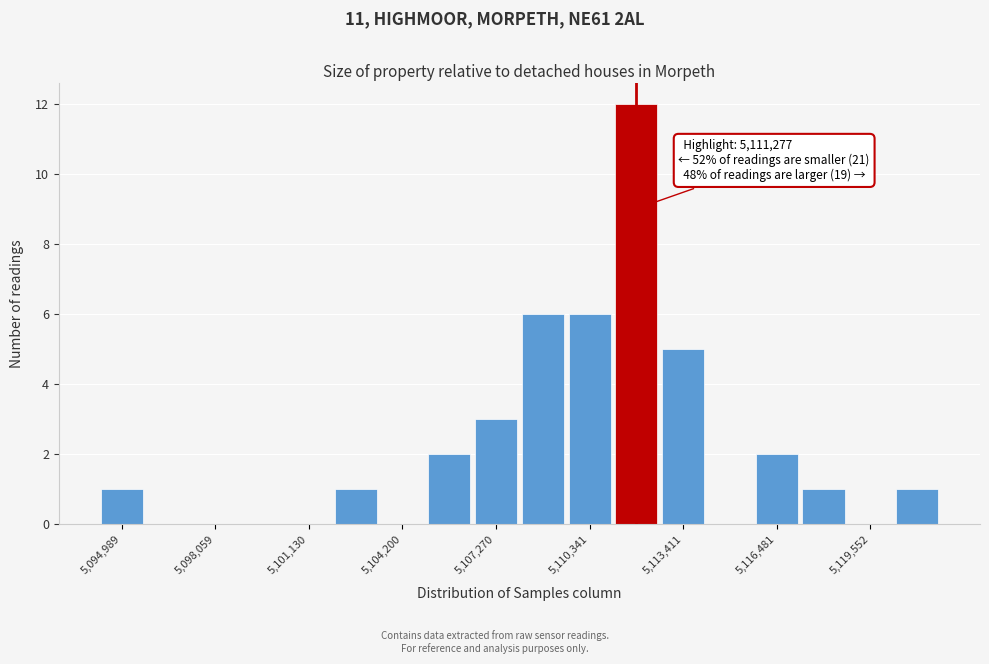

Read against the x-axis, roughly where is the centre of the tallest bar?

5112000